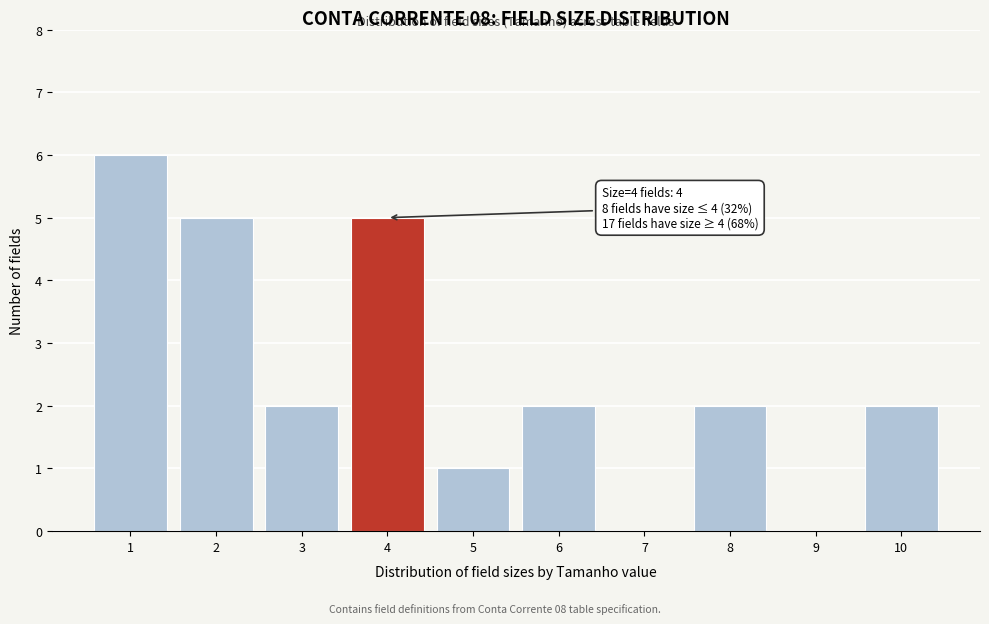

Reading left to right, transcribe all the data shown in this chart.

1=6	2=5	3=2	4=5	5=1	6=2	7=0	8=2	9=0	10=2